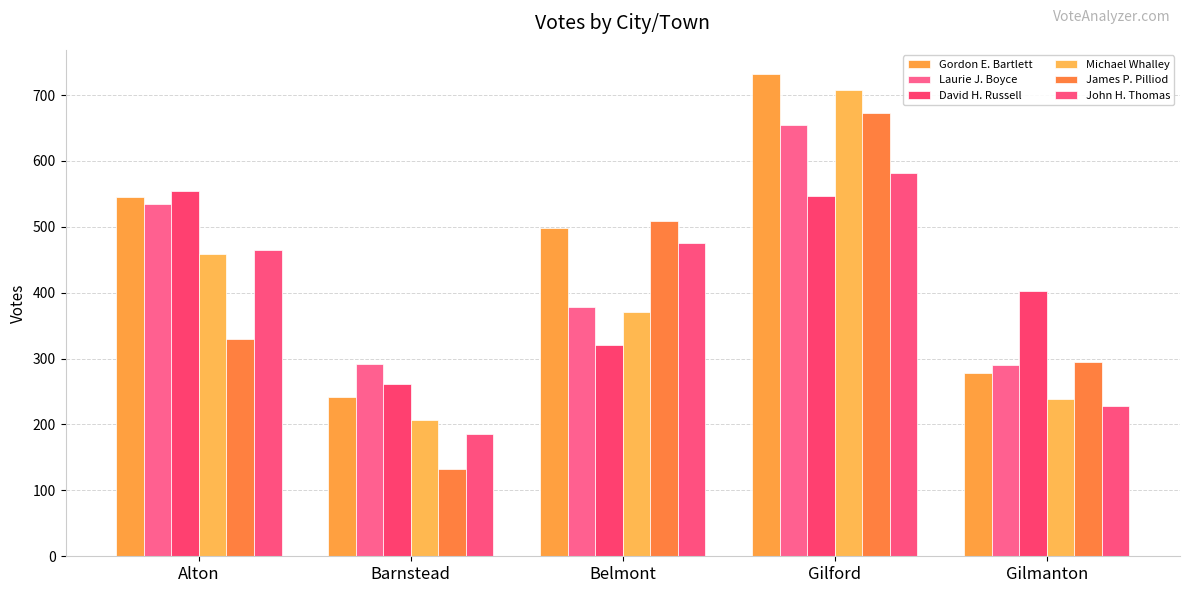

What is the average value of the Michael Whalley series?

397